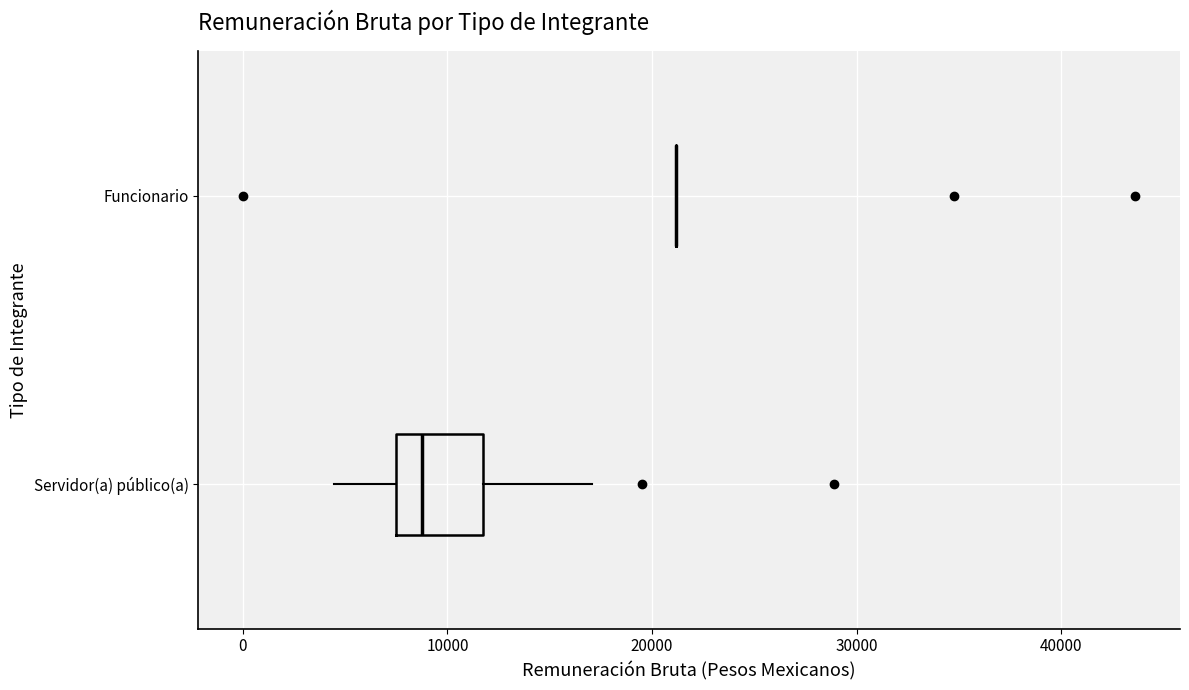

Reading bottom to top, transcribe this box plot: for each box, give where its median line is, the range the box spans, and where its two whiskers end, as read against the x-axis. The values are not printed on the chart, so give them approximately, as read against the axis.

Servidor(a) público(a): median 9000, box 7000 to 12000, whiskers 4000 to 17000
Funcionario: box collapsed to a line at 21000, whiskers 21000 to 21000